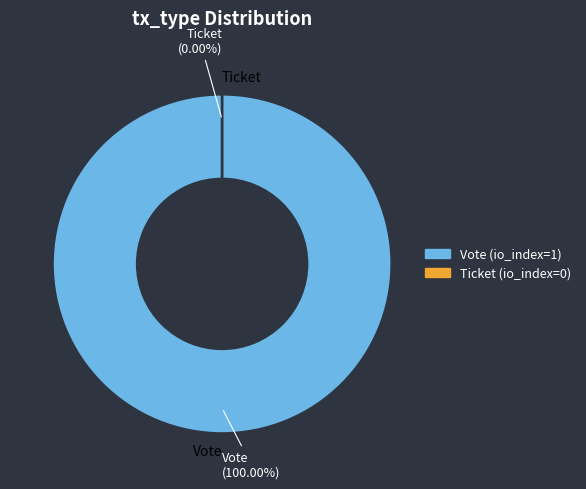

Does Vote account for over 50% of the chart?

Yes